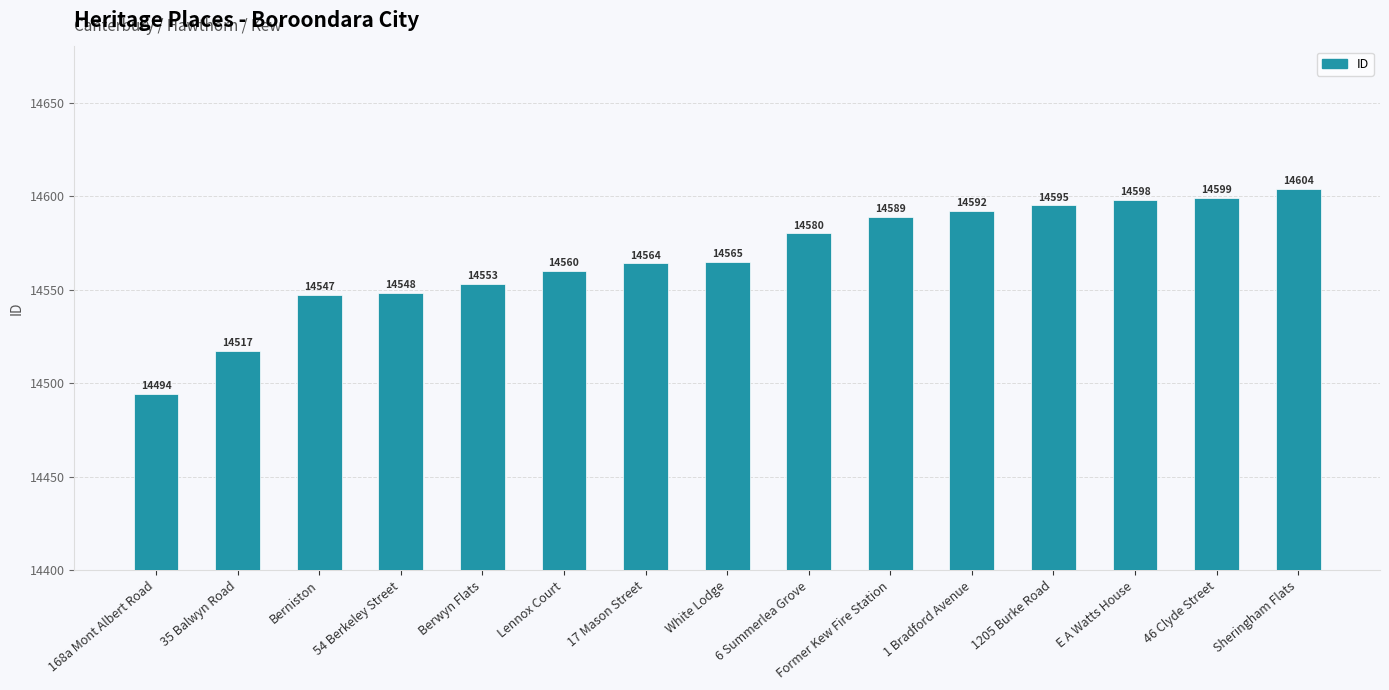

Reading right to left, what are all the values shown in this chart?

14604	14599	14598	14595	14592	14589	14580	14565	14564	14560	14553	14548	14547	14517	14494